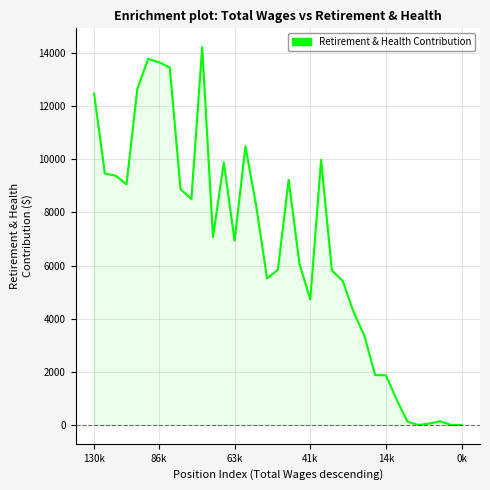

What is the difference between the maximum and minimum values?

14224